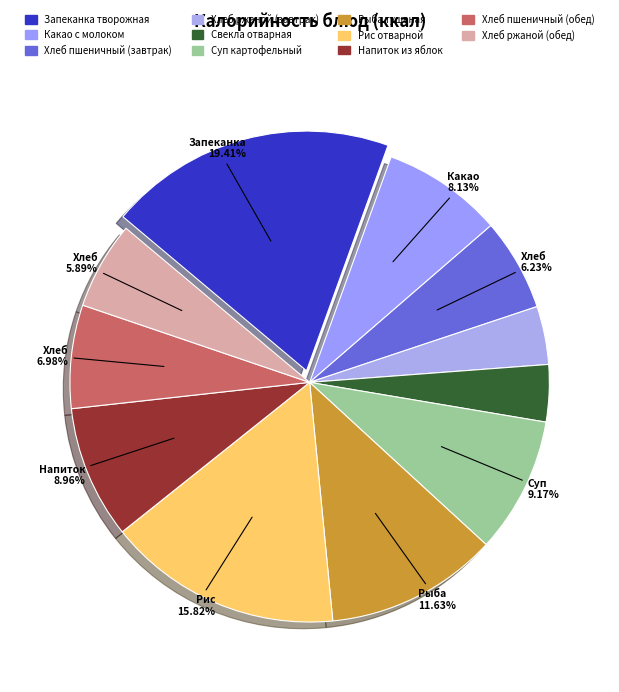

True or false: Рис отварной accounts for 8% of the total.

False